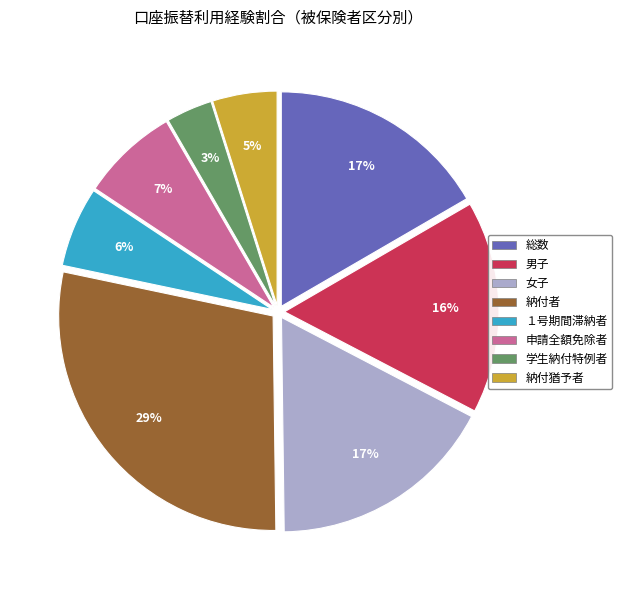

To the nearest percent, what is the average slice percentage?

12%